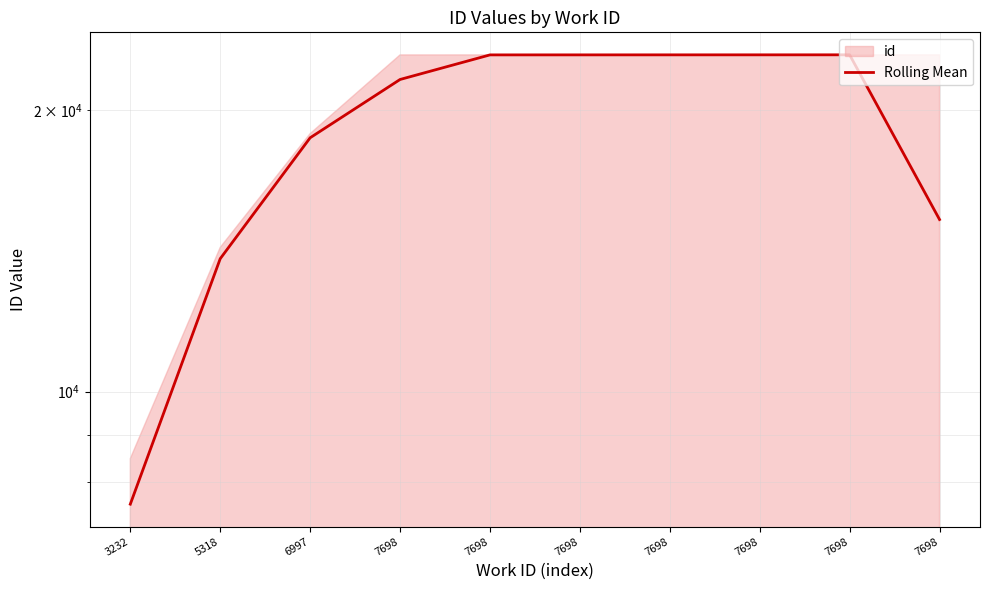

What is the value of the 2nd point from the left?

13873.7